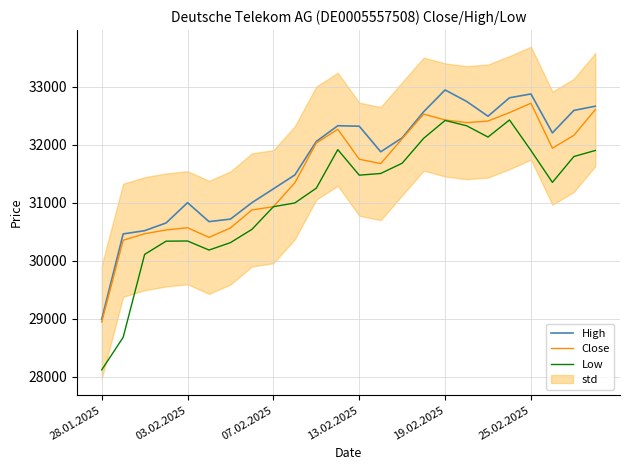

What is the difference between the second highest and minimum values in the Close series?

3662